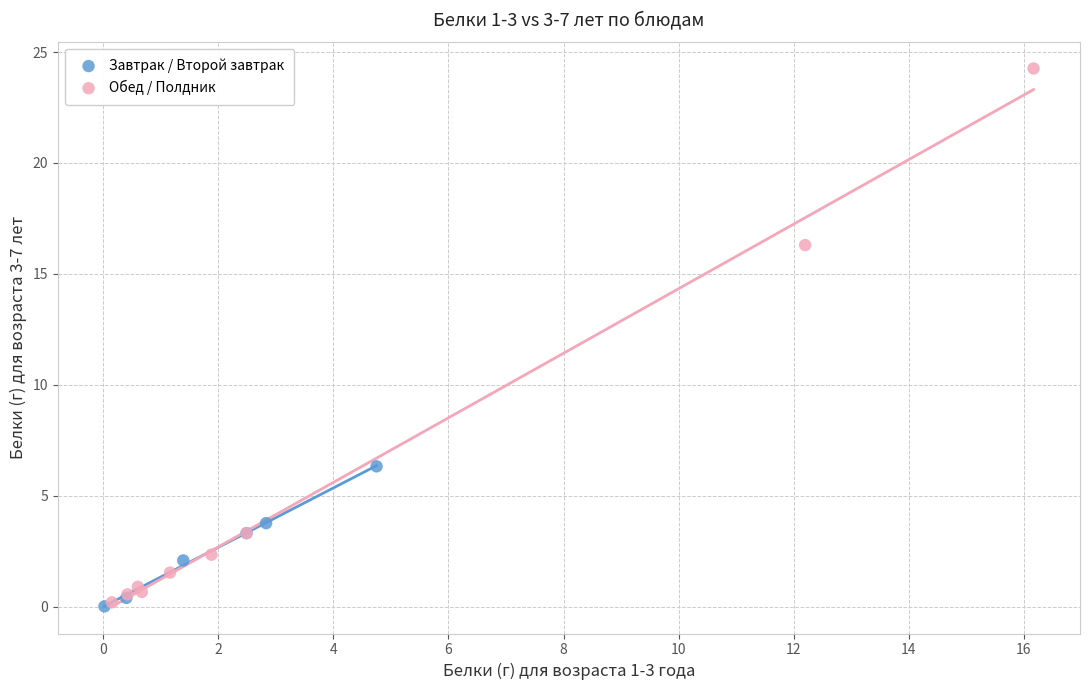

What are all the series names shown in the legend?

Завтрак / Второй завтрак, Обед / Полдник